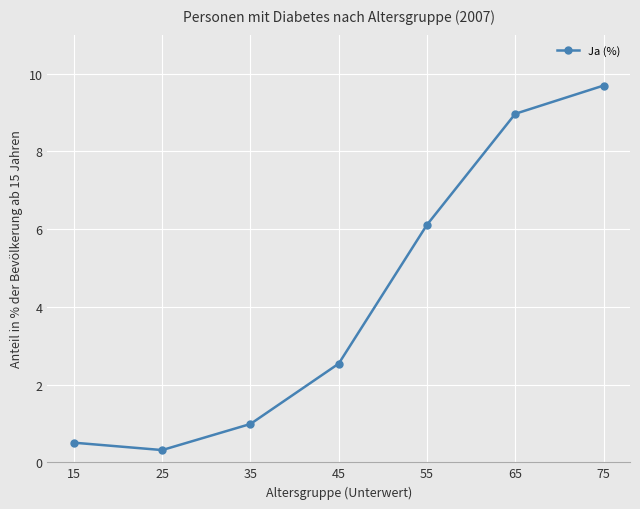

Where is the data nearest to the value 5?

55